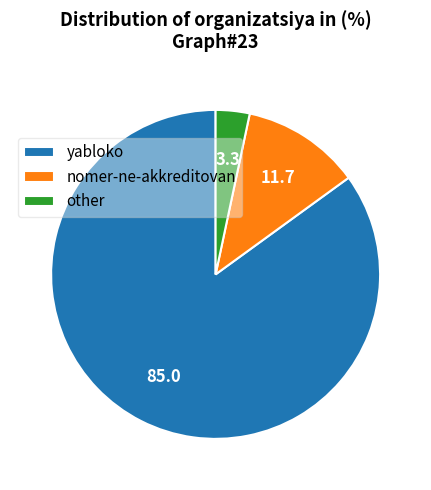

Approximately how many times larger is the value at other compared to nomer-ne-akkreditovan?

0.3